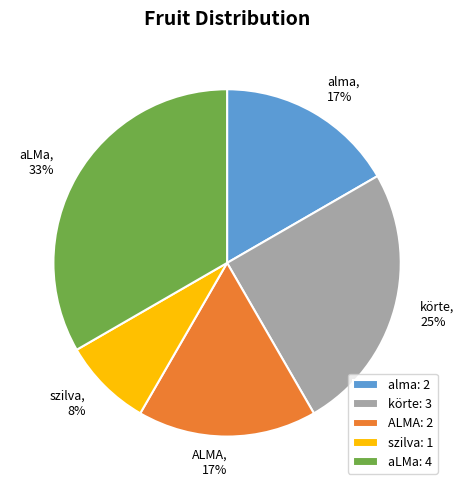

True or false: szilva accounts for 8% of the total.

True